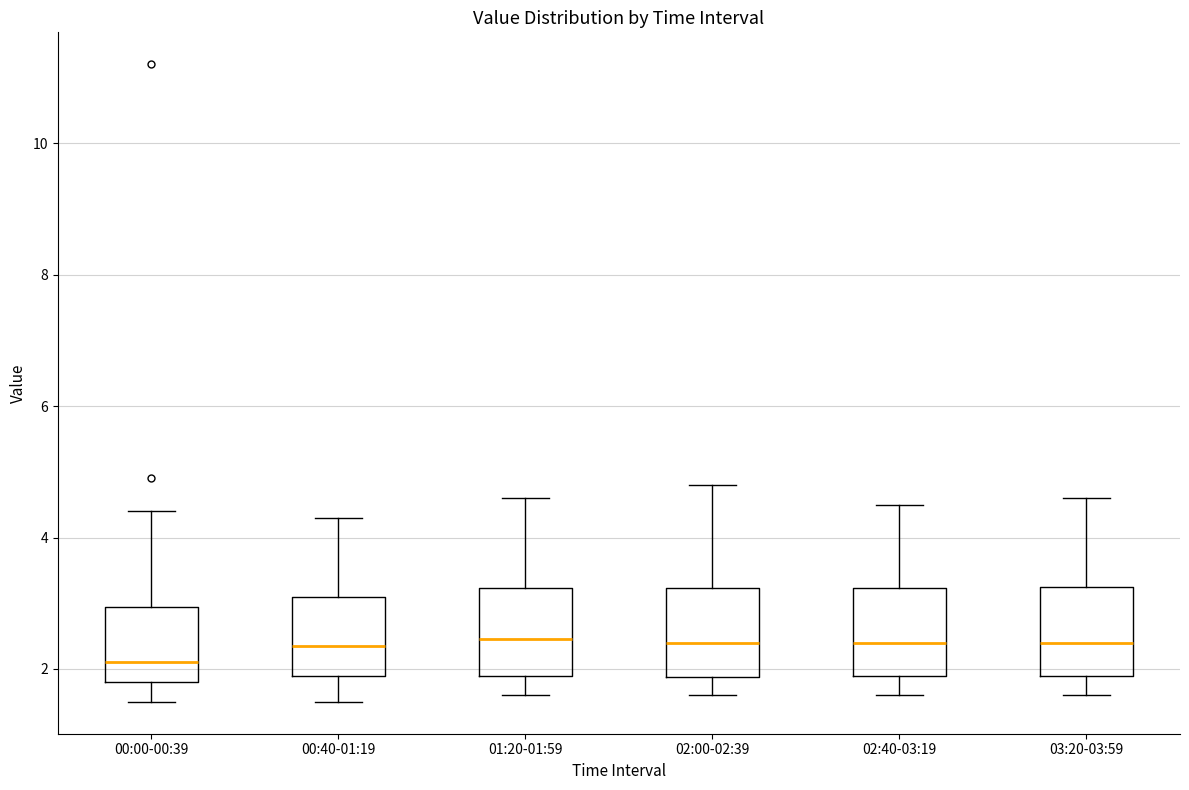

Reading left to right, transcribe this box plot: for each box, give where its median line is, the range the box spans, and where its two whiskers end, as read against the y-axis. The values are not printed on the chart, so give them approximately, as read against the axis.

00:00-00:39: median 2.2, box 1.8 to 3.0, whiskers 1.6 to 4.4
00:40-01:19: median 2.4, box 2.0 to 3.2, whiskers 1.6 to 4.4
01:20-01:59: median 2.4, box 2.0 to 3.2, whiskers 1.6 to 4.6
02:00-02:39: median 2.4, box 1.8 to 3.2, whiskers 1.6 to 4.8
02:40-03:19: median 2.4, box 2.0 to 3.2, whiskers 1.6 to 4.6
03:20-03:59: median 2.4, box 2.0 to 3.2, whiskers 1.6 to 4.6